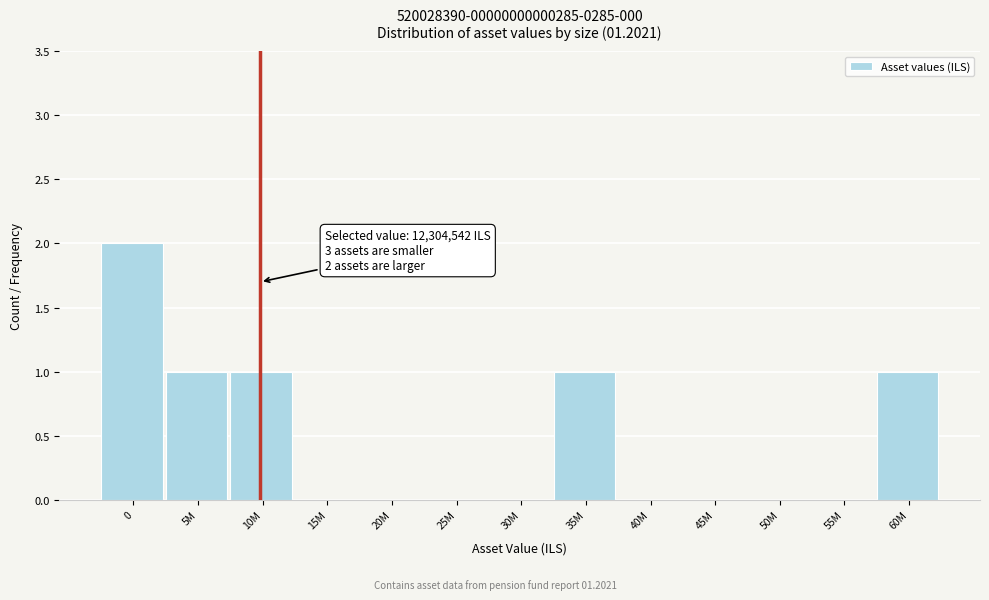

Reading right to left, what are all the values shown in this chart?

60M=1	55M=0	50M=0	45M=0	40M=0	35M=1	30M=0	25M=0	20M=0	15M=0	10M=1	5M=1	0=2